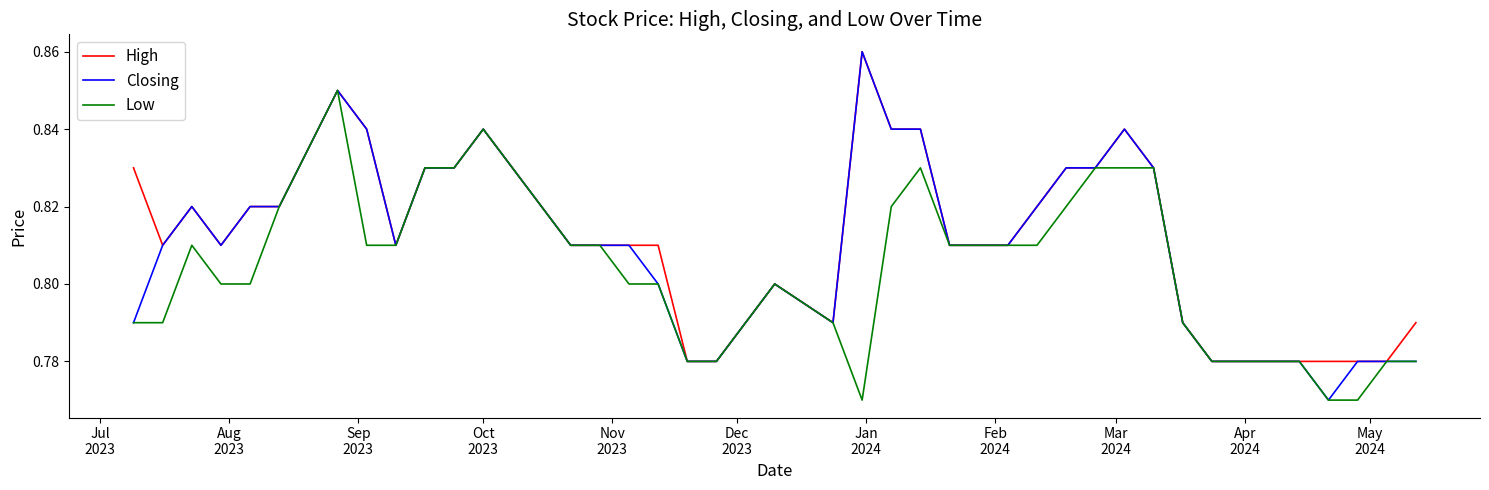

Which series has the largest range (max minus min)?

Closing